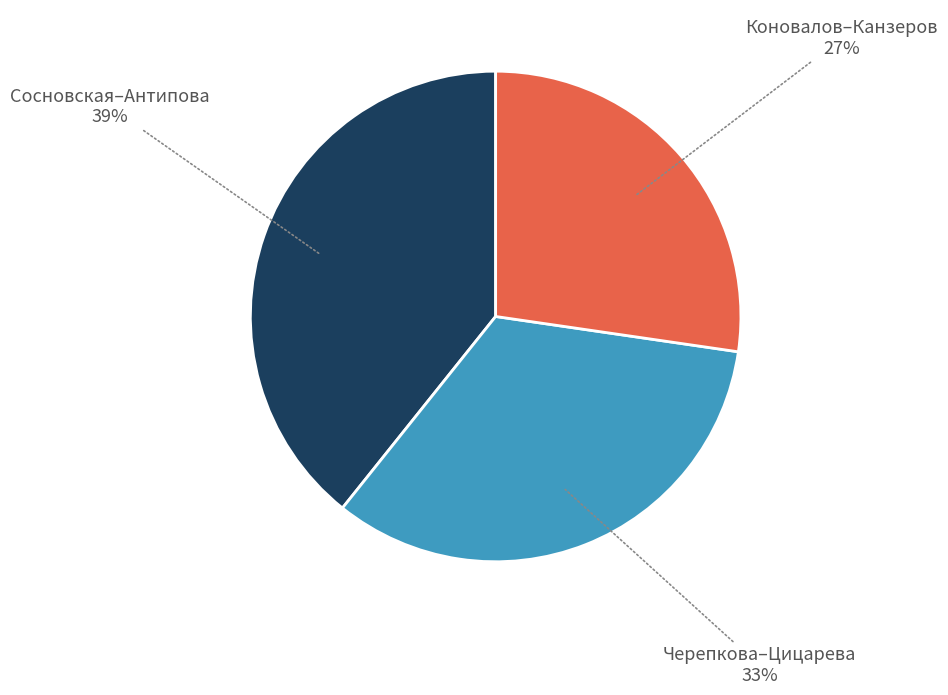

To the nearest percent, what portion does Сосновская–Антипова 39% represent?

39%